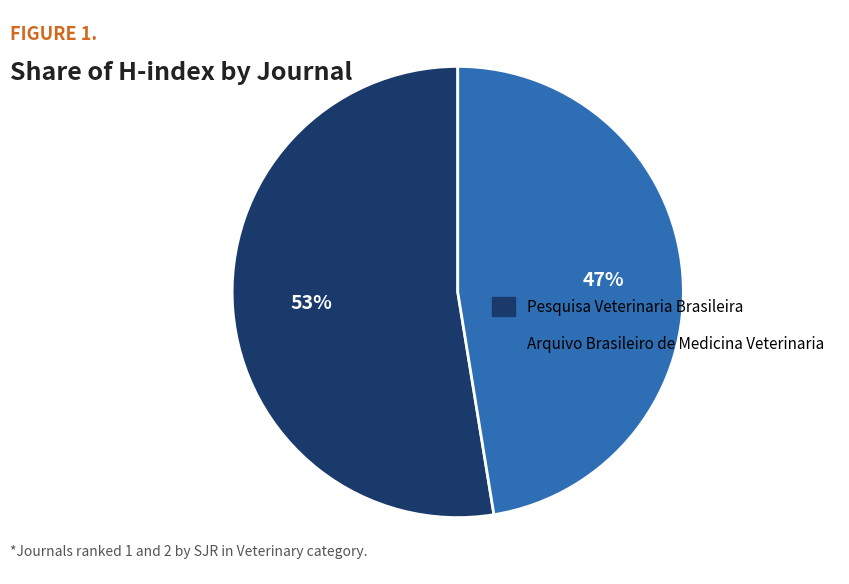

Is the sum of Arquivo Brasileiro de Medicina Veterinaria and Pesquisa Veterinaria Brasileira greater than half?

Yes